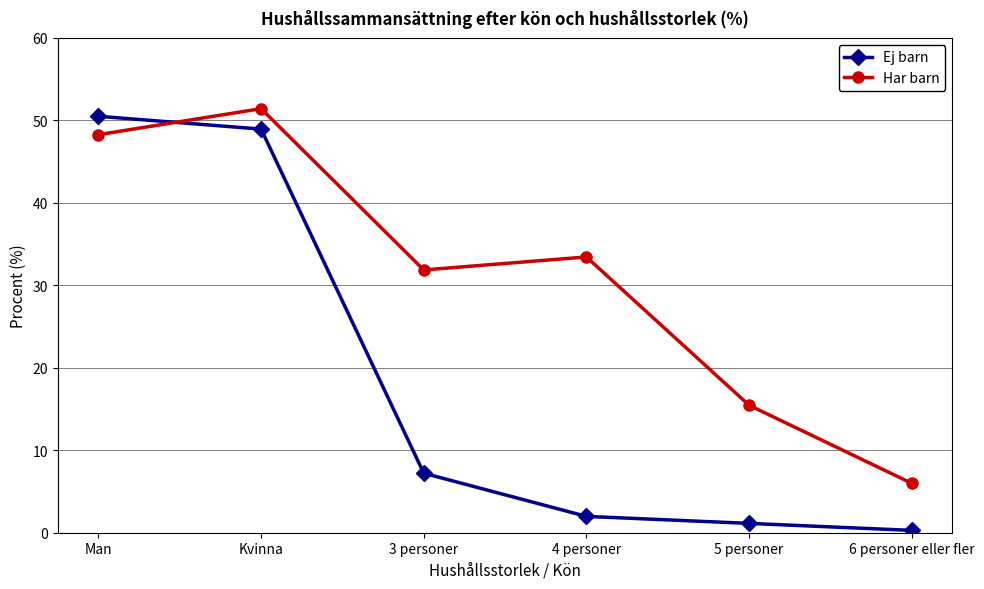

The Ej barn series shows 2.0 at 4 personer. True or false?

True